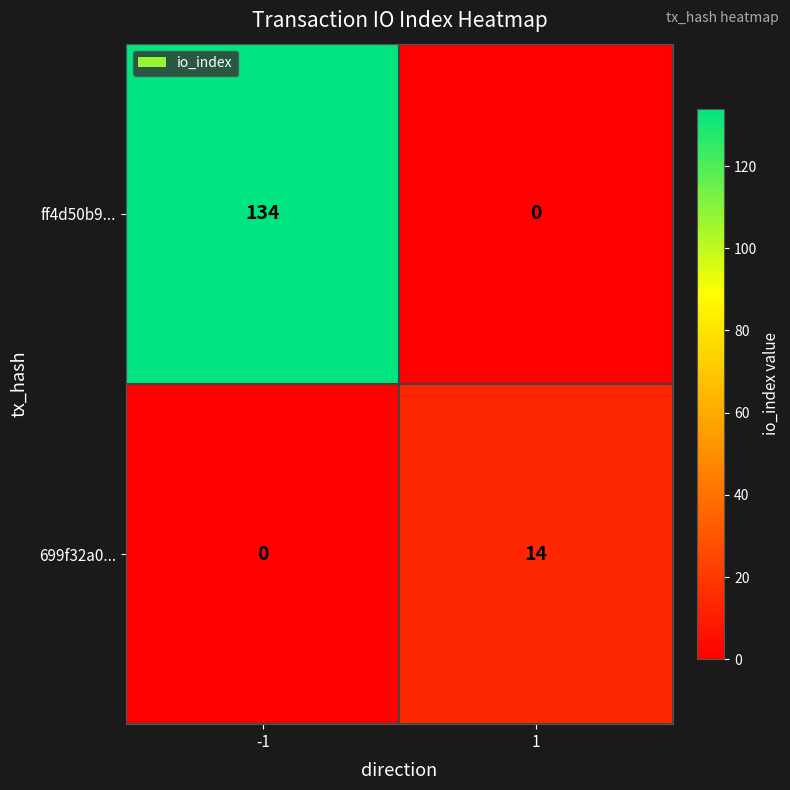

At which category does the chart reach its peak across all series?

-1